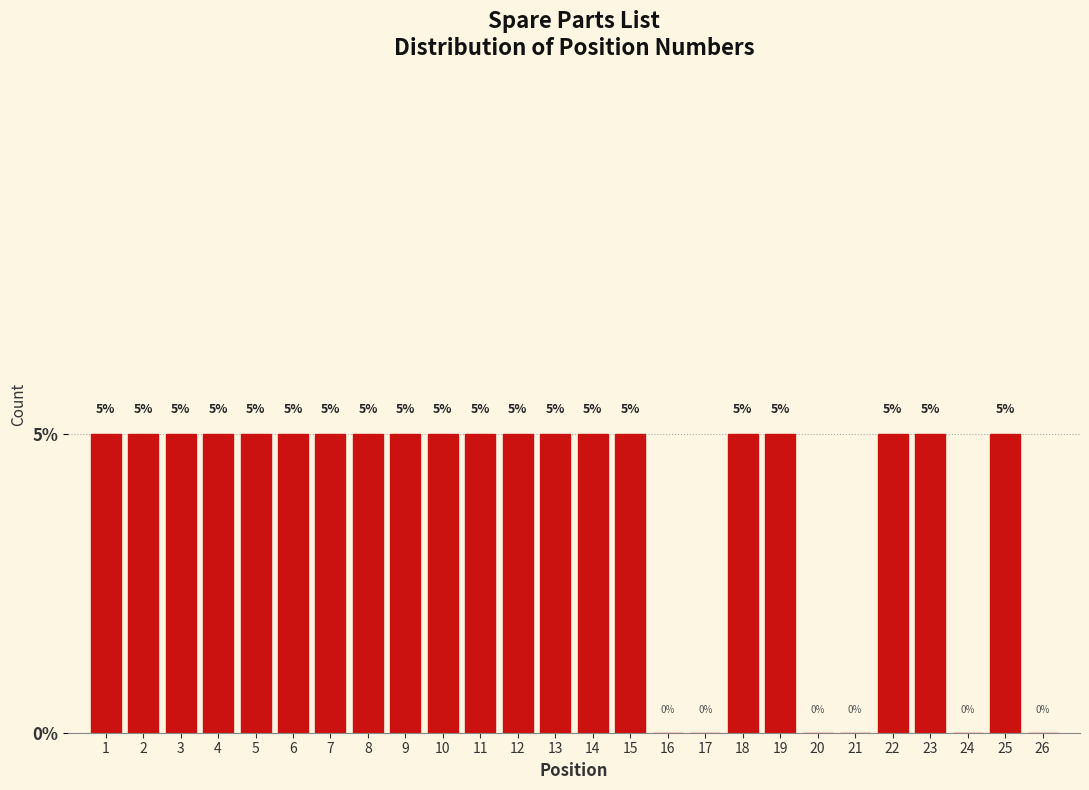

Reading left to right, list every bar in this chart as the range it spans on the x-axis followed by its height.

0.5 to 1.5: 5
1.5 to 2.5: 5
2.5 to 3.5: 5
3.5 to 4.5: 5
4.5 to 5.5: 5
5.5 to 6.5: 5
6.5 to 7.5: 5
7.5 to 8.5: 5
8.5 to 9.5: 5
9.5 to 10.5: 5
10.5 to 11.5: 5
11.5 to 12.5: 5
12.5 to 13.5: 5
13.5 to 14.5: 5
14.5 to 15.5: 5
15.5 to 16.5: 0
16.5 to 17.5: 0
17.5 to 18.5: 5
18.5 to 19.5: 5
19.5 to 20.5: 0
20.5 to 21.5: 0
21.5 to 22.5: 5
22.5 to 23.5: 5
23.5 to 24.5: 0
24.5 to 25.5: 5
25.5 to 26.5: 0